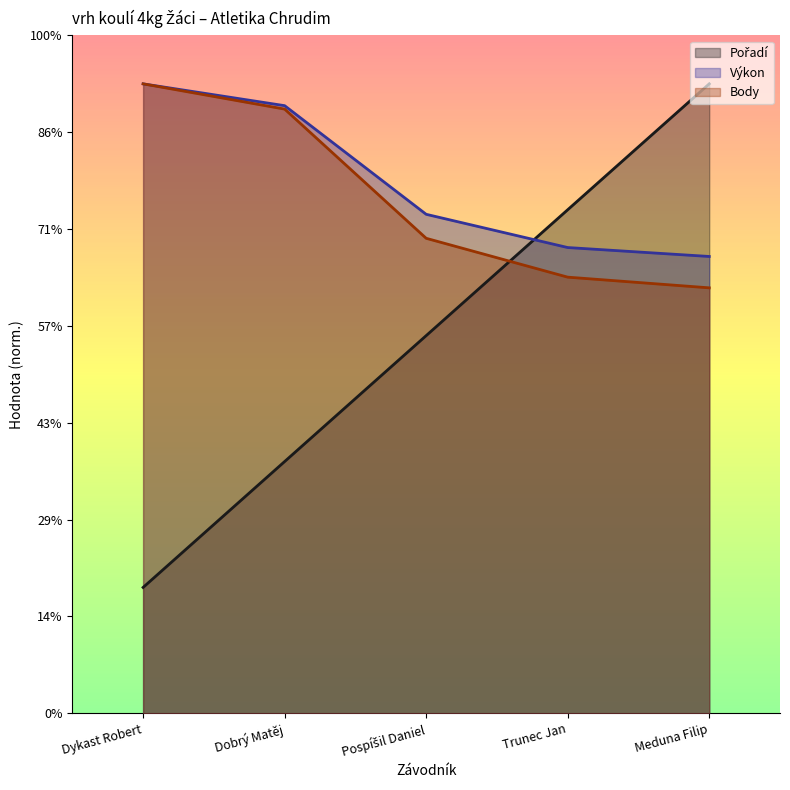

What position from the right is Dykast Robert?

5